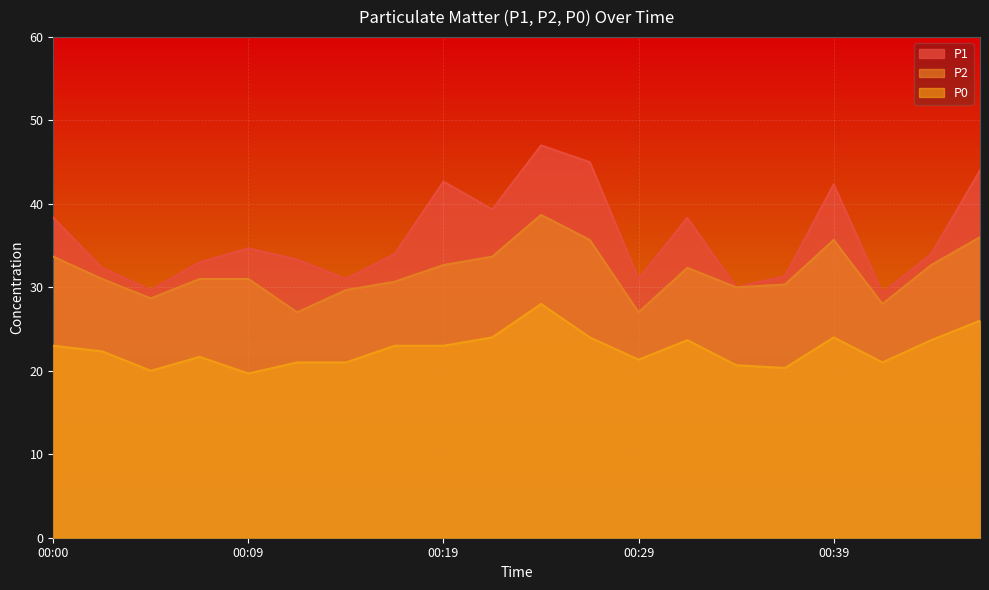

Reading left to right, transcribe all the data shown in this chart.

P1: 38.3	32.3	29.7	33.0	34.7	33.3	31.0	34.0	42.7	39.3	47.0	45.0	31.0	38.3	30.0	31.3	42.3	29.3	34.0	44.0
P2: 33.7	31.0	28.7	31.0	31.0	27.0	29.7	30.7	32.7	33.7	38.7	35.7	27.0	32.3	30.0	30.3	35.7	28.0	32.7	36.0
P0: 23.0	22.3	20.0	21.7	19.7	21.0	21.0	23.0	23.0	24.0	28.0	24.0	21.3	23.7	20.7	20.3	24.0	21.0	23.7	26.0